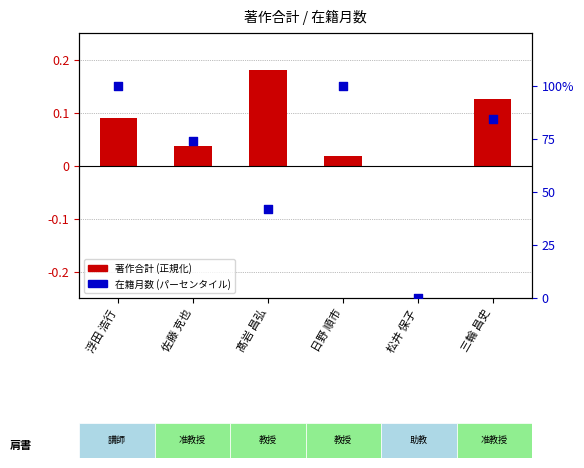

Which series reaches the minimum Y coordinate?

著作合計 (正規化)